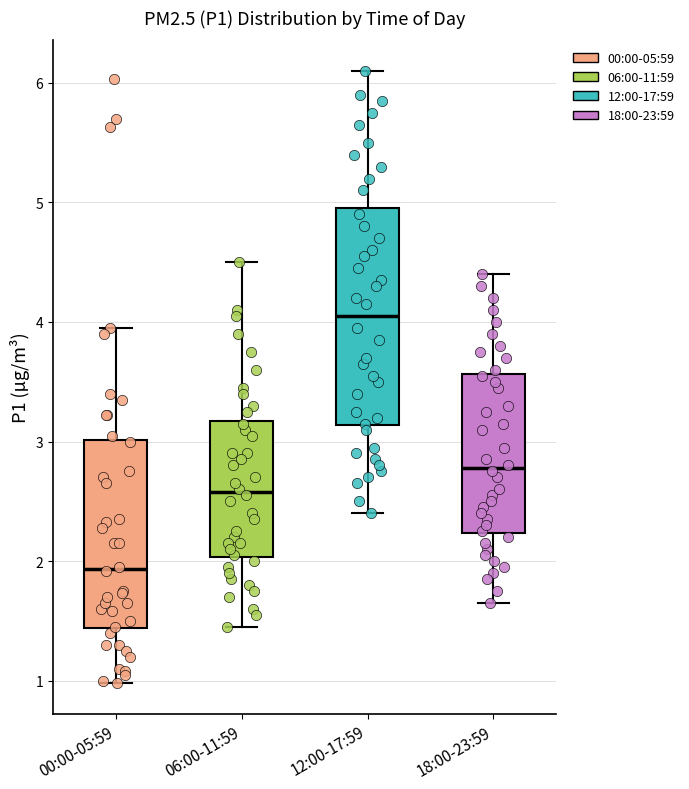

Which box has the highest median line?

12:00-17:59